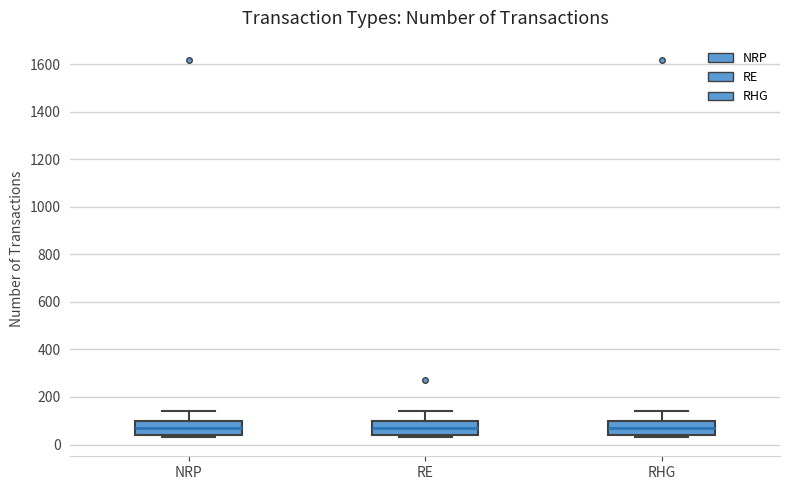

Reading left to right, transcribe this box plot: for each box, give where its median line is, the range the box spans, and where its two whiskers end, as read against the y-axis. The values are not printed on the chart, so give them approximately, as read against the axis.

NRP: median 80, box 40 to 100, whiskers 40 (just below the box's lower edge) to 140
RE: median 80, box 40 to 100, whiskers 40 (just below the box's lower edge) to 140
RHG: median 80, box 40 to 100, whiskers 40 (just below the box's lower edge) to 140